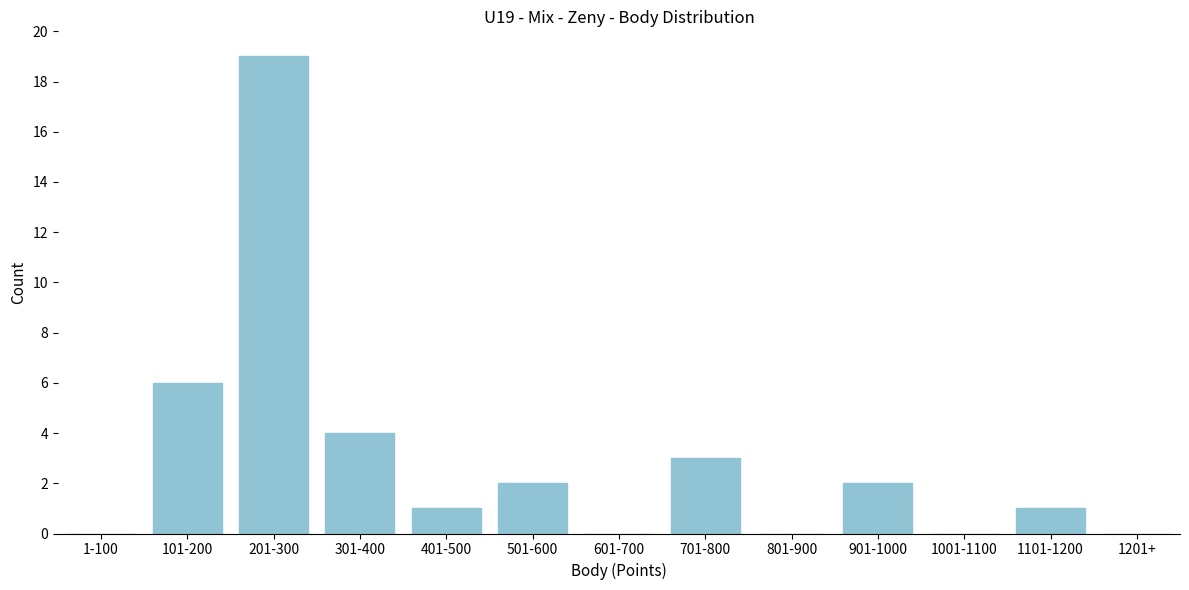

Reading left to right, what are all the values shown in this chart?

1-100=0	101-200=6	201-300=19	301-400=4	401-500=1	501-600=2	601-700=0	701-800=3	801-900=0	901-1000=2	1001-1100=0	1101-1200=1	1201+=0